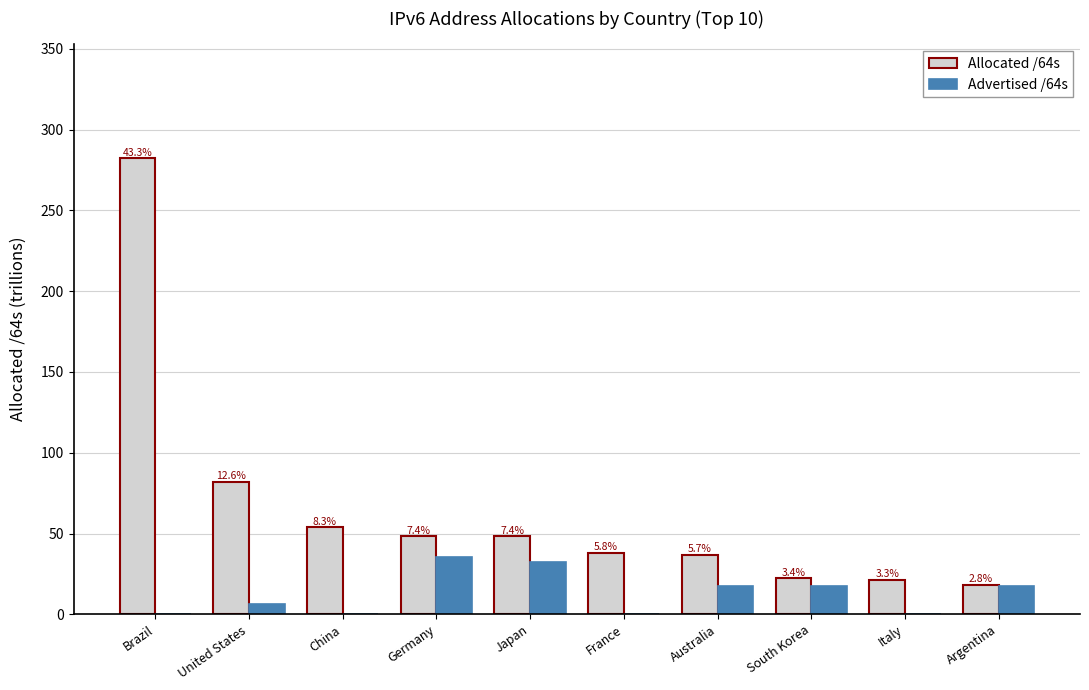

Rank the series at China from highest to lowest value.

Allocated /64s, Advertised /64s